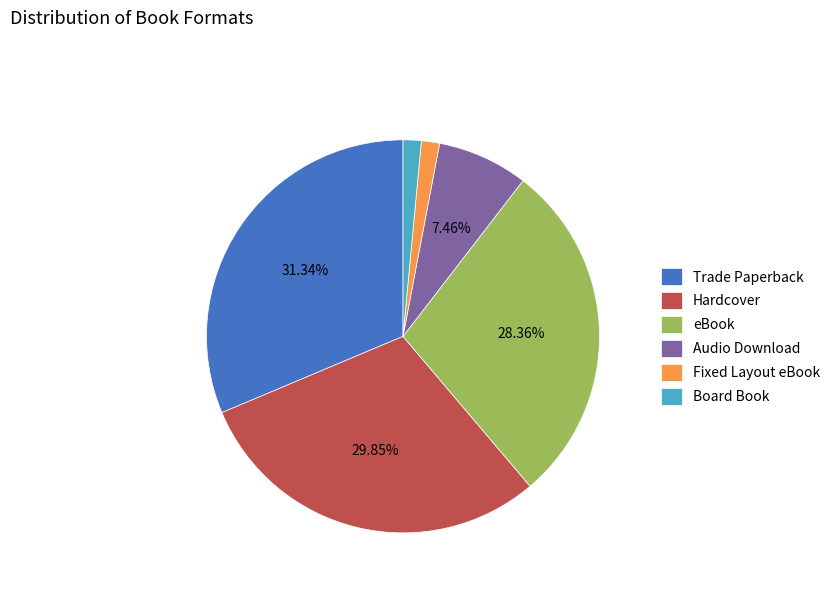

What is the largest slice in the pie chart?

Trade Paperback